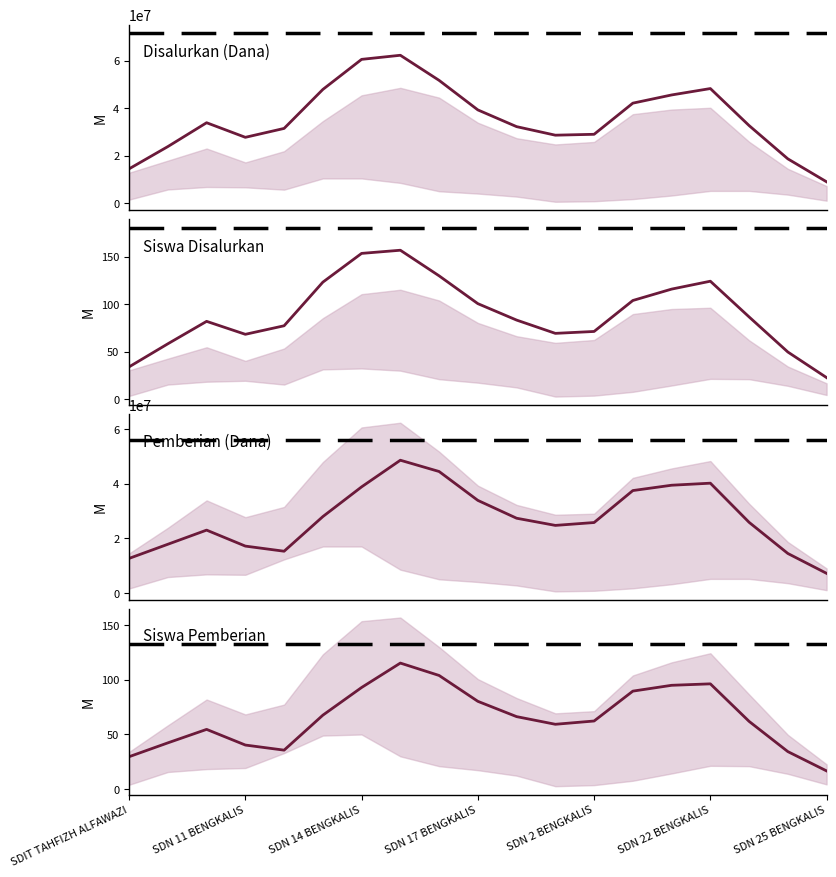

At which label does Siswa Disalurkan reach its peak?

7